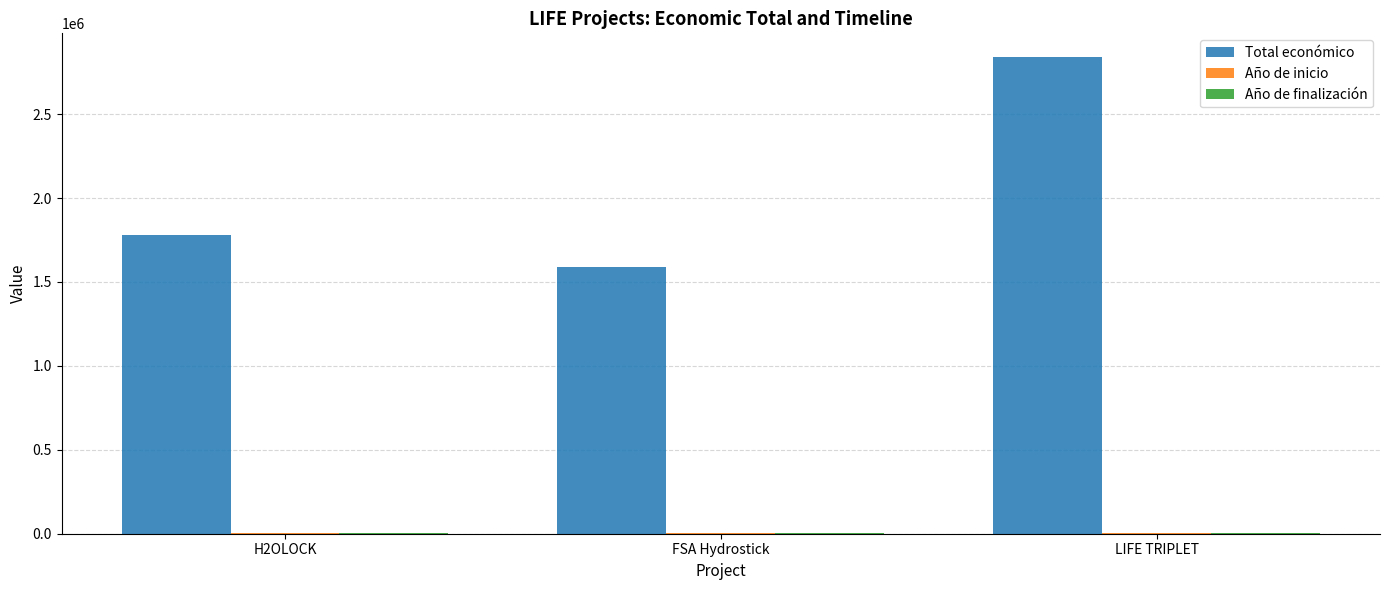

How many categories are shown in the chart?

3